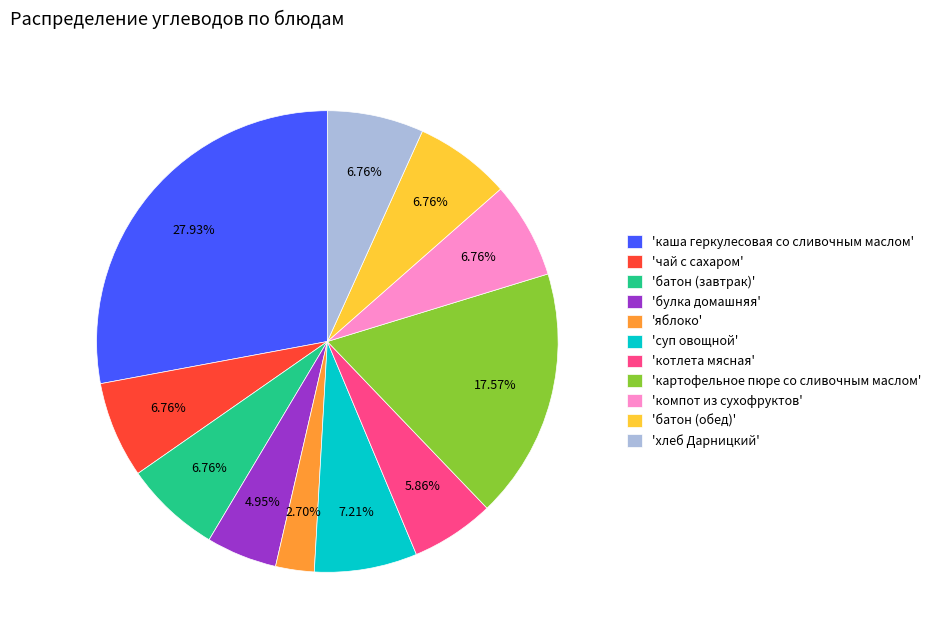

Do 'батон (обед)' and 'хлеб Дарницкий' together represent more than half of the pie?

No